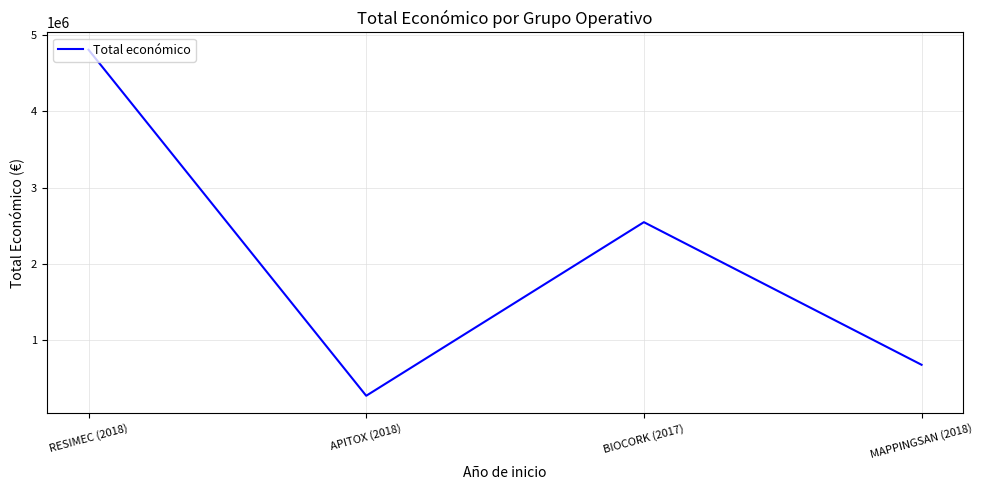

At which label does the data first exceed 2546283?

RESIMEC (2018)